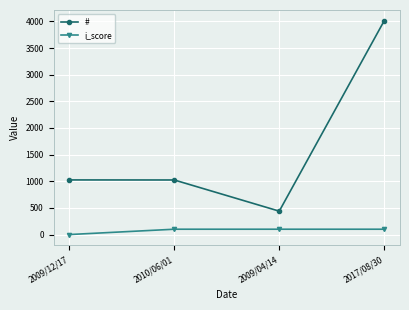

Rank the series at 2009/04/14 from highest to lowest value.

#, i_score